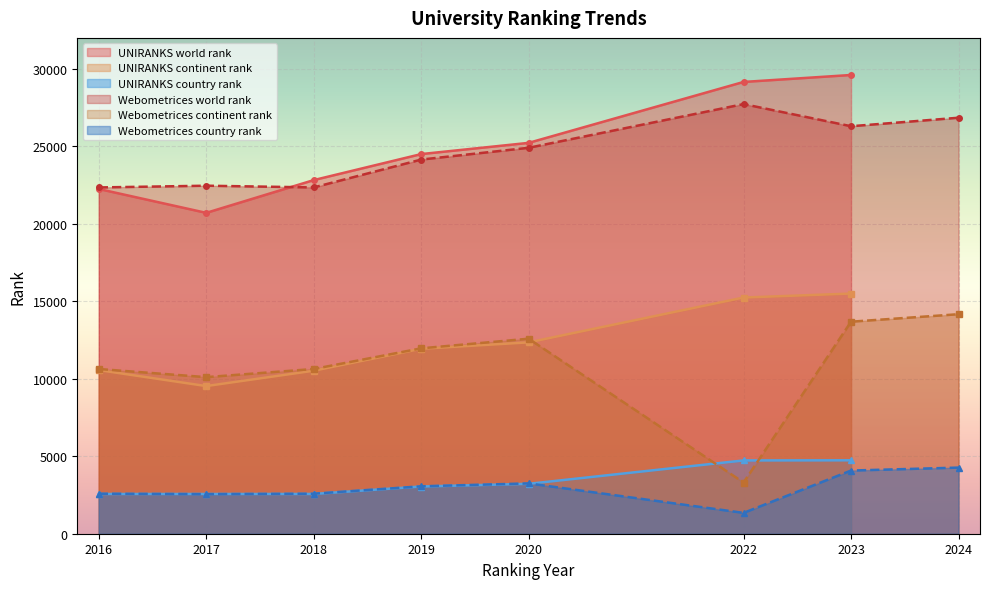

Reading right to left, extract all data points from this chart.

world rank: 2024=26847	2023=26299	2022=27728	2020=24907	2019=24147	2018=22349	2017=22460	2016=22348	2023=29606	2022=29157	2020=25225	2019=24501	2018=22822	2017=20708	2016=22249
continent rank: 2024=14167	2023=13684	2022=3304	2020=12586	2019=11965	2018=10631	2017=10105	2016=10631	2023=15499	2022=15243	2020=12349	2019=11937	2018=10519	2017=9529	2016=10559
country rank: 2024=4267	2023=4077	2022=1345	2020=3248	2019=3060	2018=2583	2017=2556	2016=2583	2023=4738	2022=4730	2020=3221	2019=3047	2018=2566	2017=2565	2016=2565